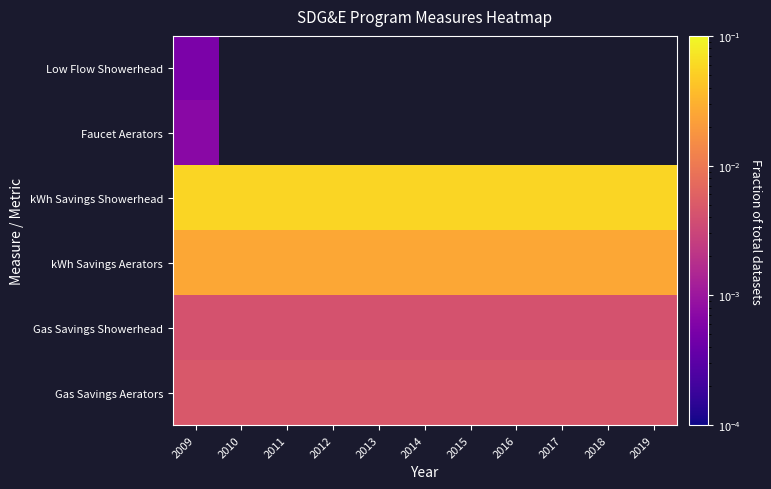

At how many categories does at least one series exceed 0?

11